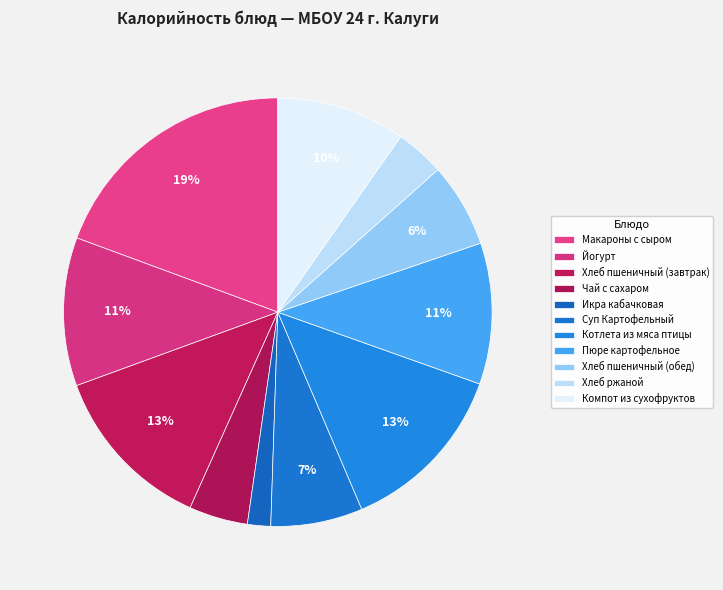

How many segments does this pie chart have?

11